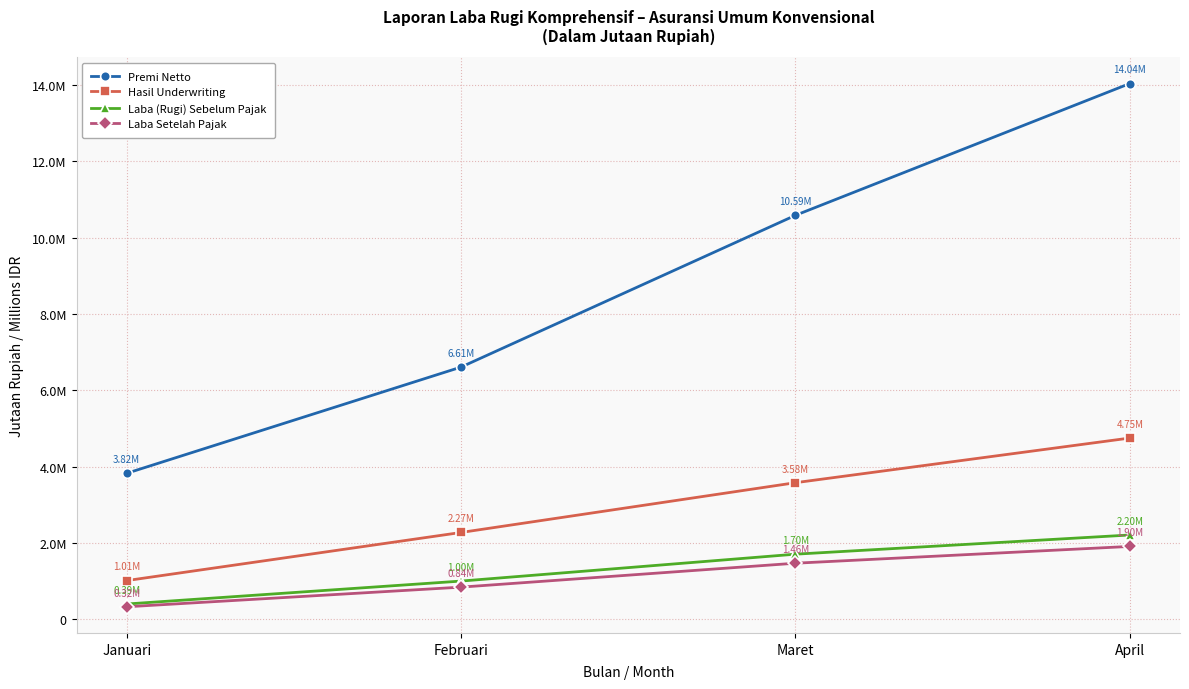

Read the Hasil Underwriting value at Maret.

3575373.3